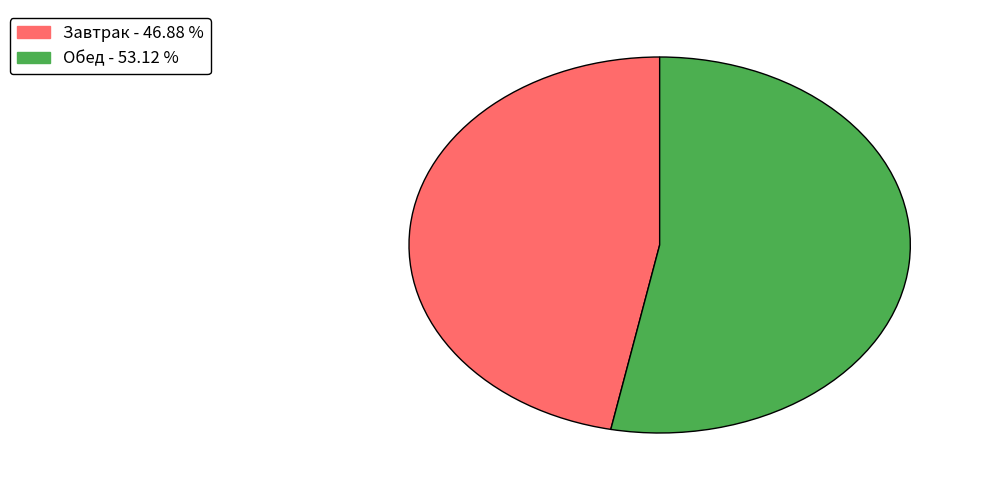

Which category has the smallest portion of the pie?

Завтрак